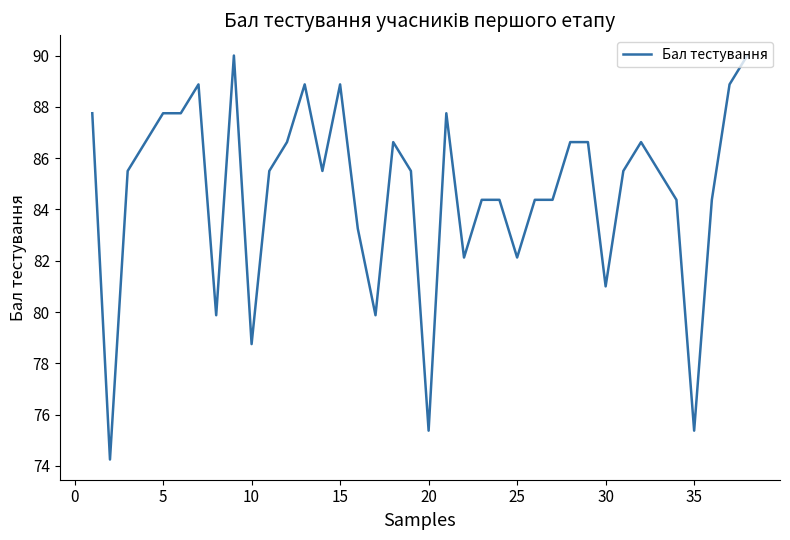

What is the sum of all values?

3217.5